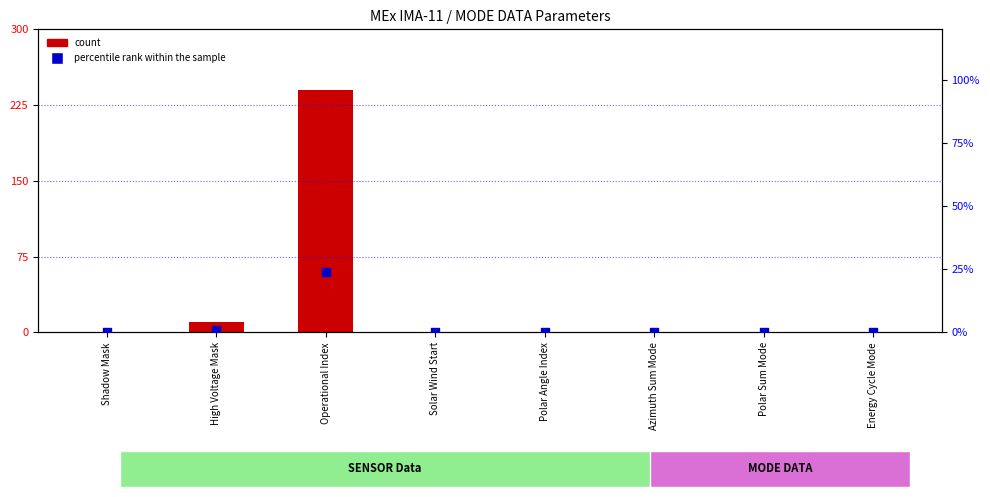

At which category is the sum across all series the highest?

Operational Index